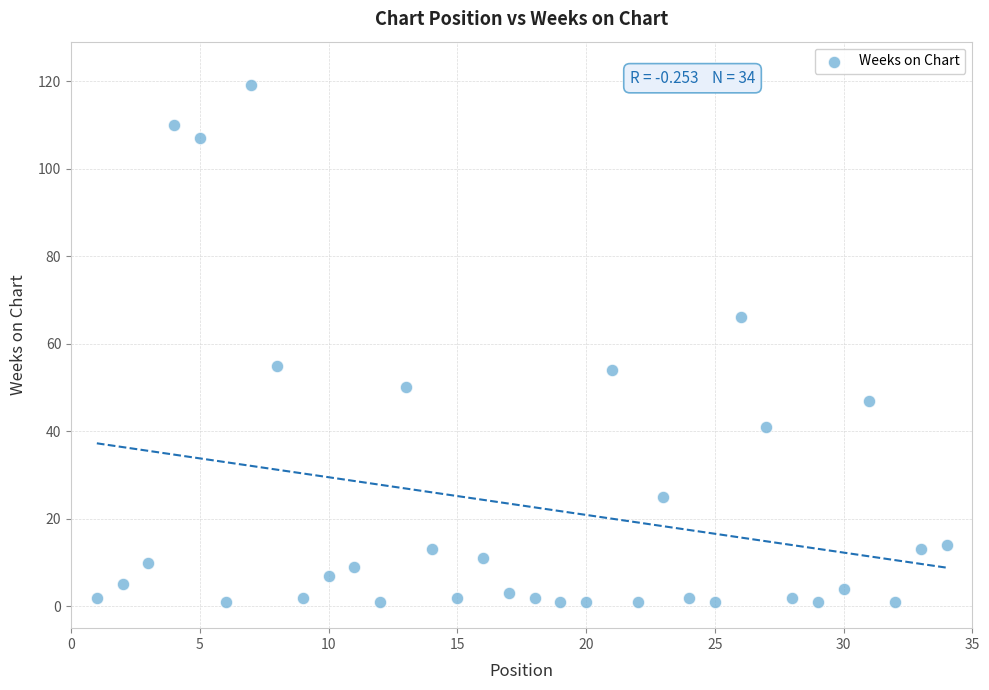

What is the range of Y values (max minus min)?

118